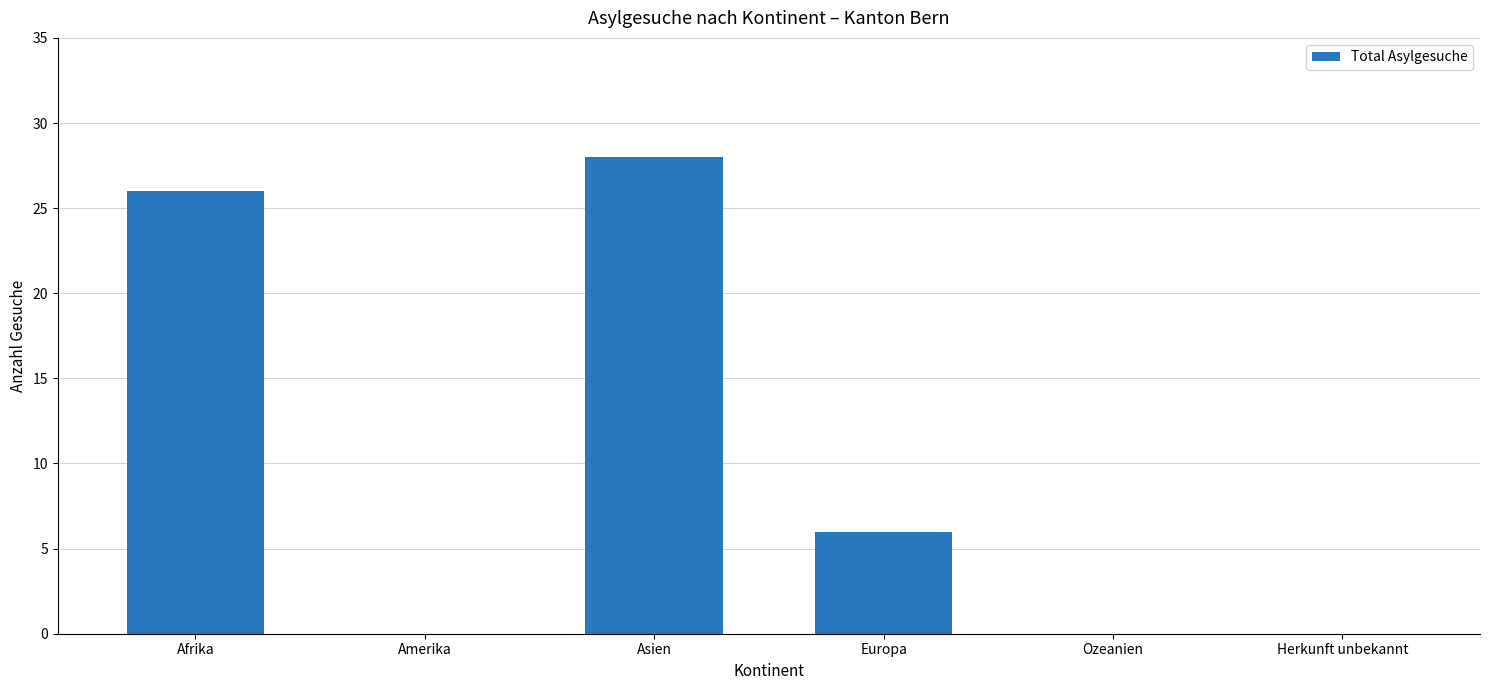

Which has a higher value, Amerika or Afrika?

Afrika